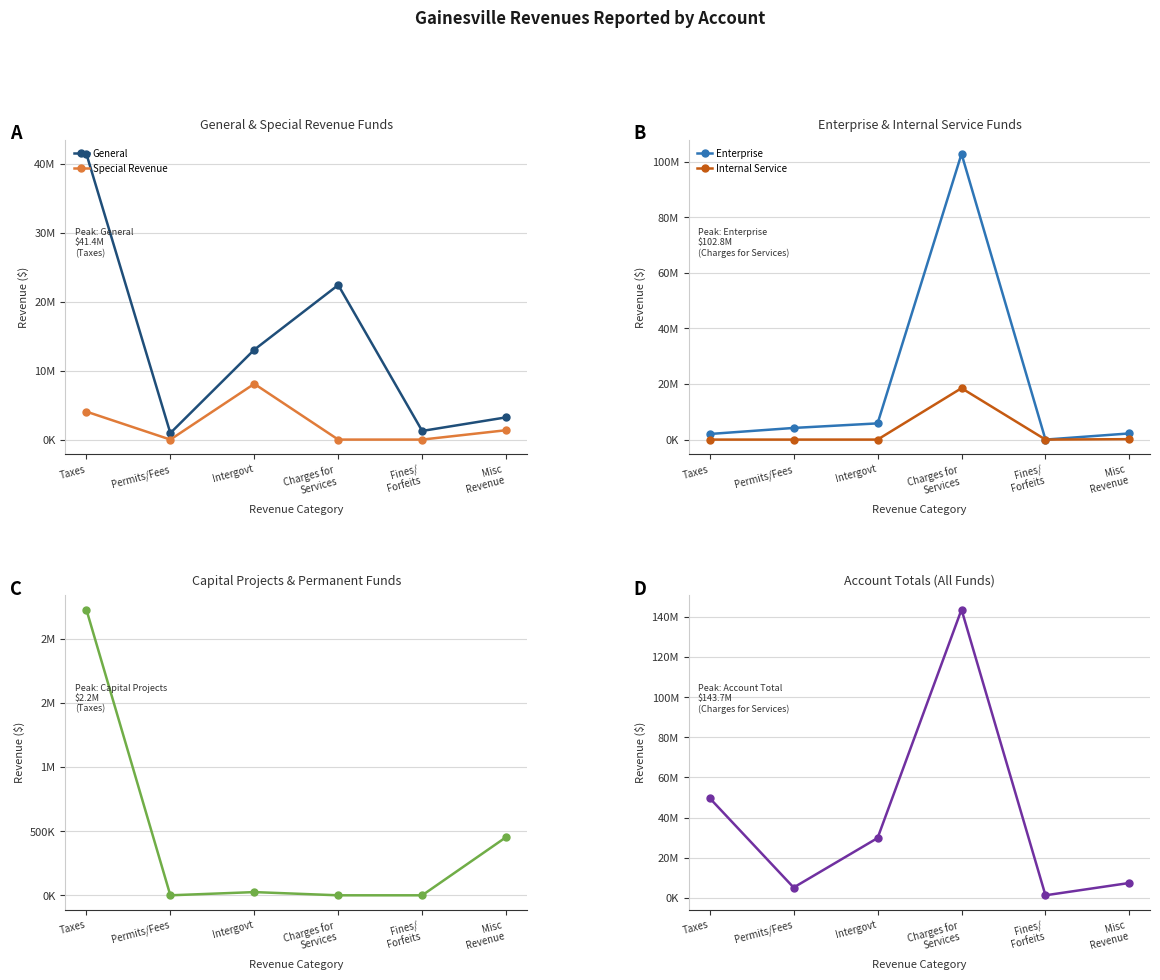

True or false: General has a value of 1253964 at Fines/
Forfeits.

True